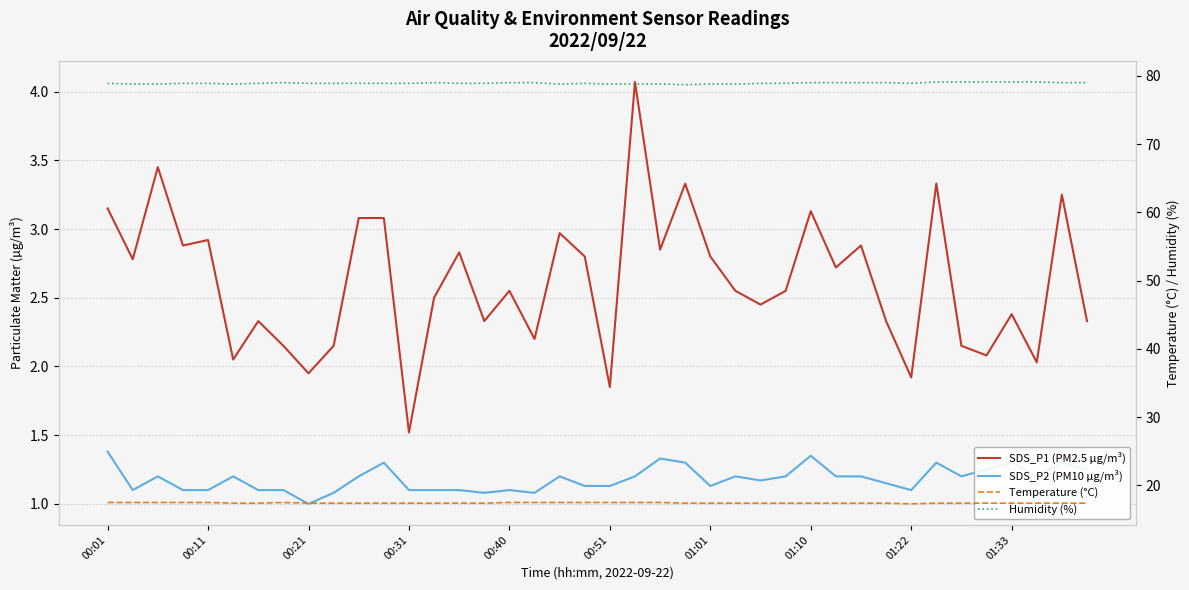

What is the lowest value of the Temperature (°C) series?

17.3